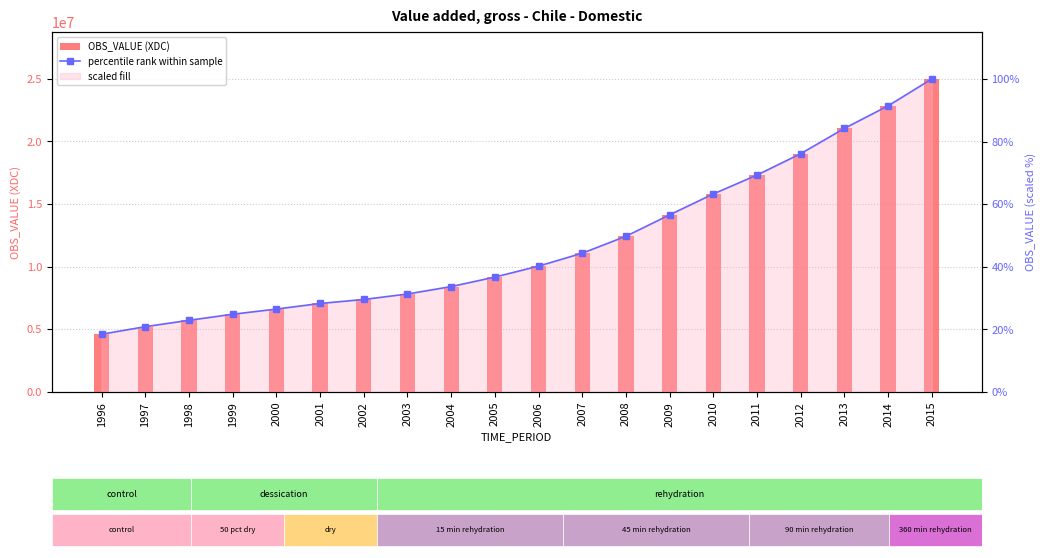

Is the value of OBS_VALUE (XDC) at 2015 greater than the value of percentile rank within sample at 1996?

Yes